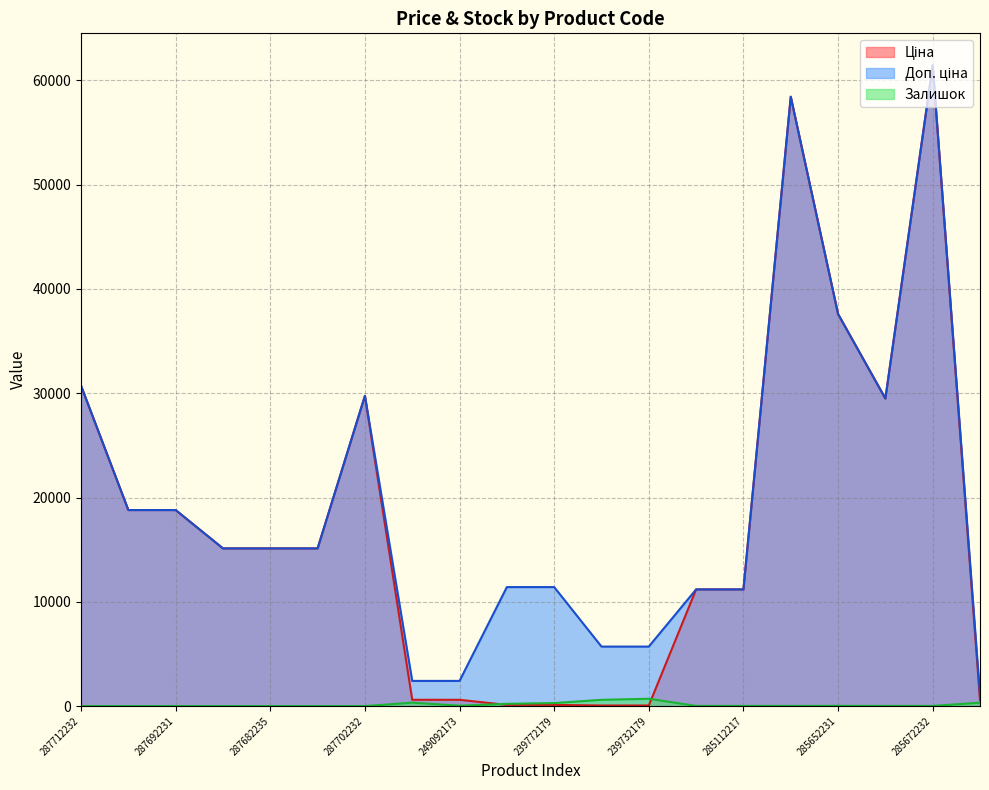

How many series are shown in this chart?

3